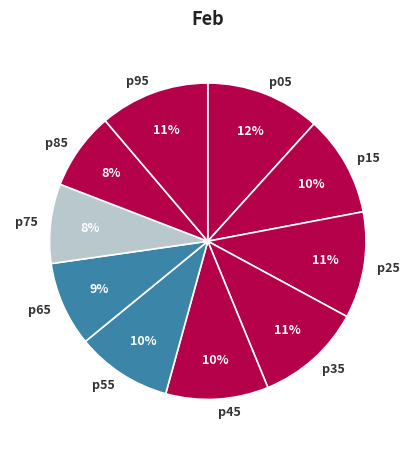

To the nearest percent, what portion does p45 represent?

10%